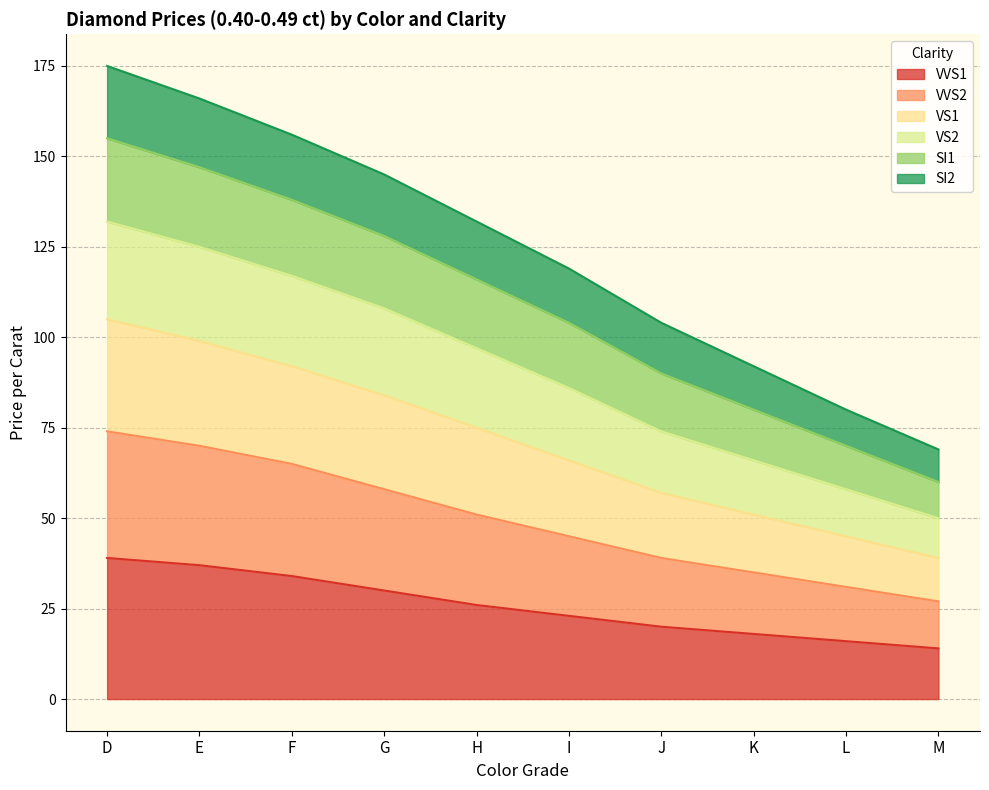

What is the total value across all series at E?

166